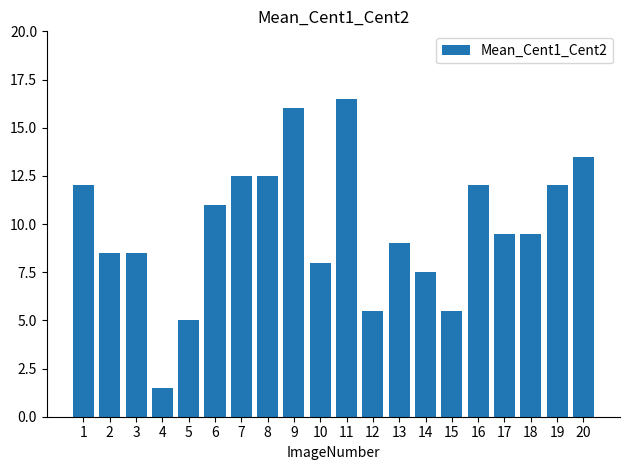

Is it true that the value at 19 is 12.0?

True